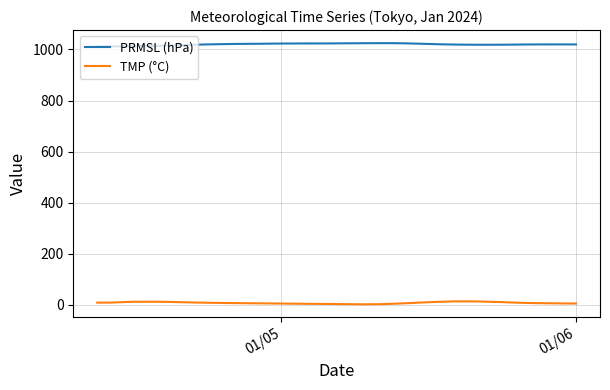

True or false: PRMSL (hPa) and TMP (°C) intersect in this chart.

False